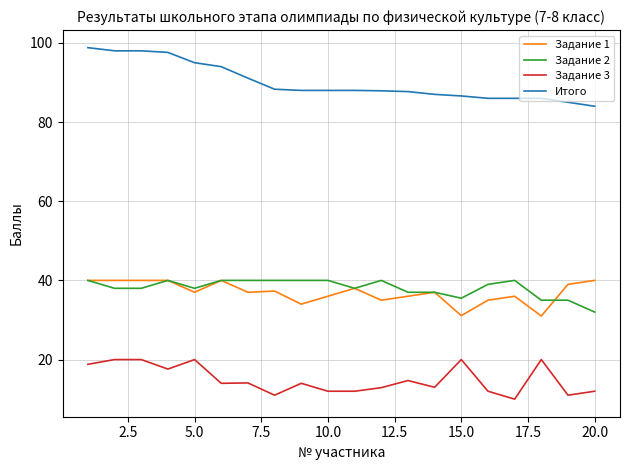

At how many categories does at least one series exceed 38?

20